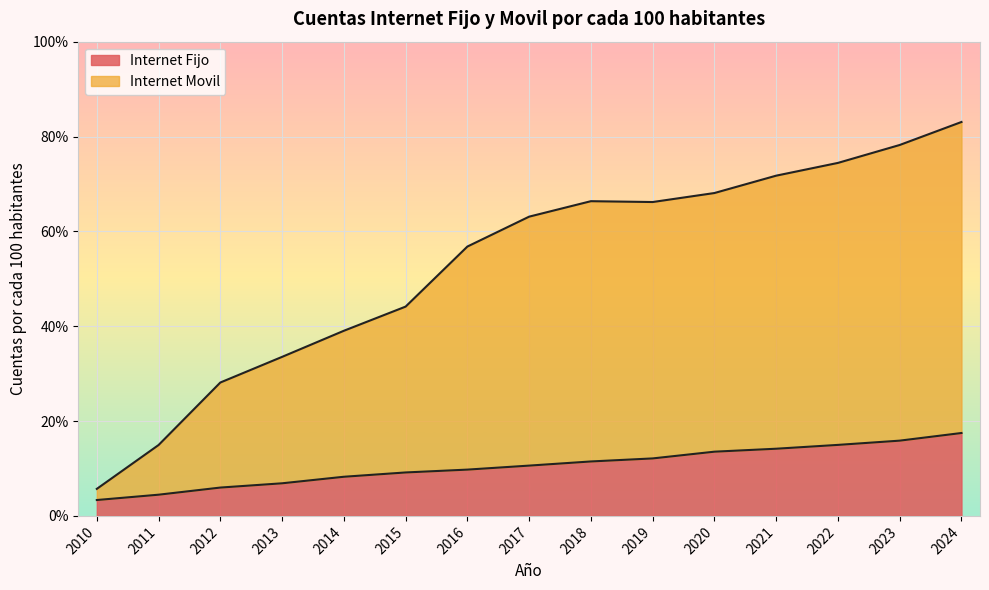

Which series changed the most between 2020 and 2024?

Internet Movil